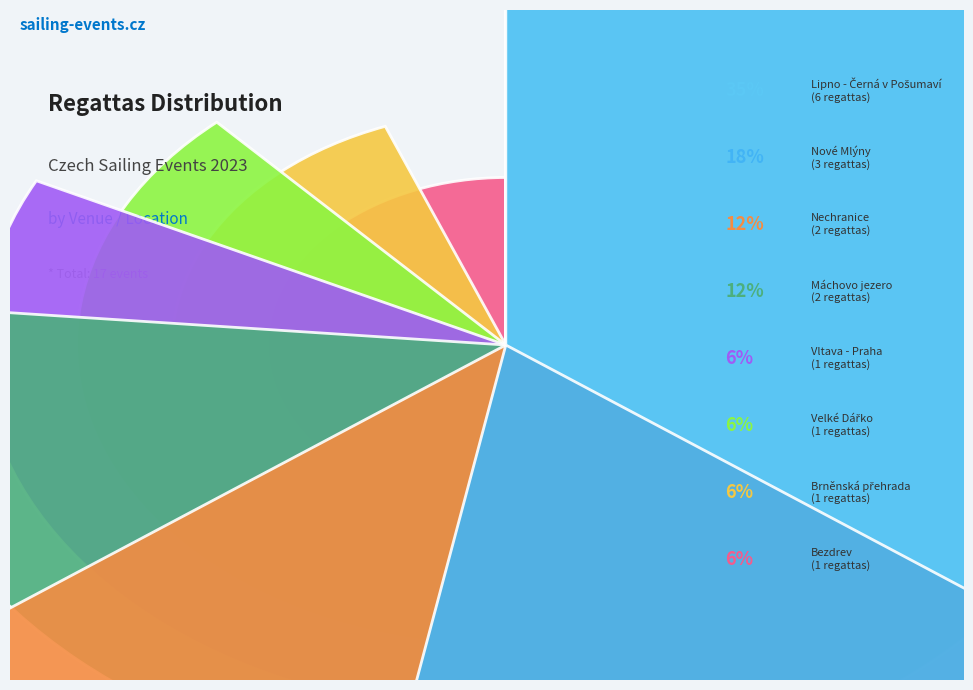

To the nearest percent, what is the difference between the largest and smallest slice percentages?

29%